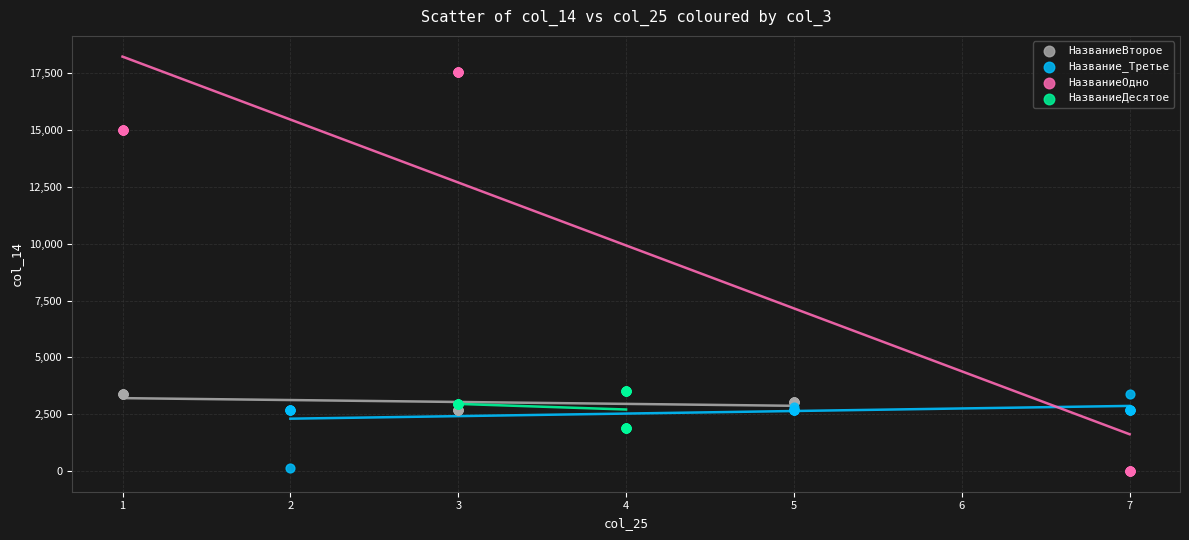

What are all the series names shown in the legend?

НазваниеВторое, Название_Третье, НазваниеОдно, НазваниеДесятое